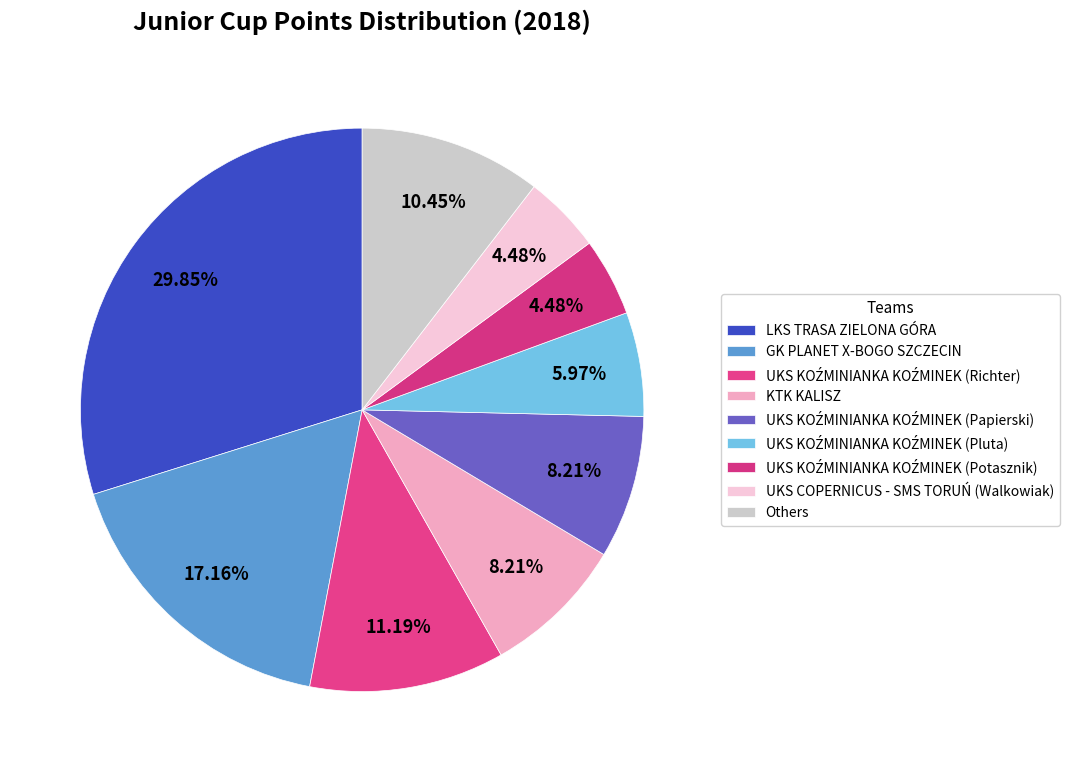

How many slices are in this pie chart?

9